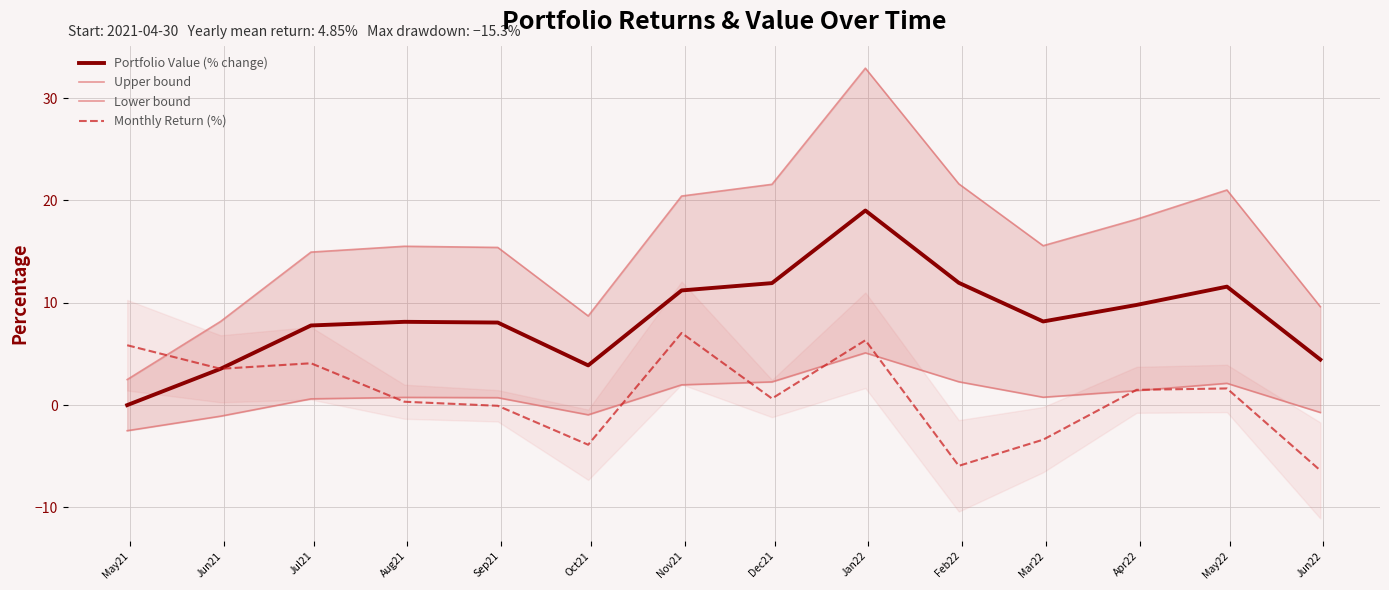

True or false: Monthly Return (%) has more than 0 interior local peaks.

True